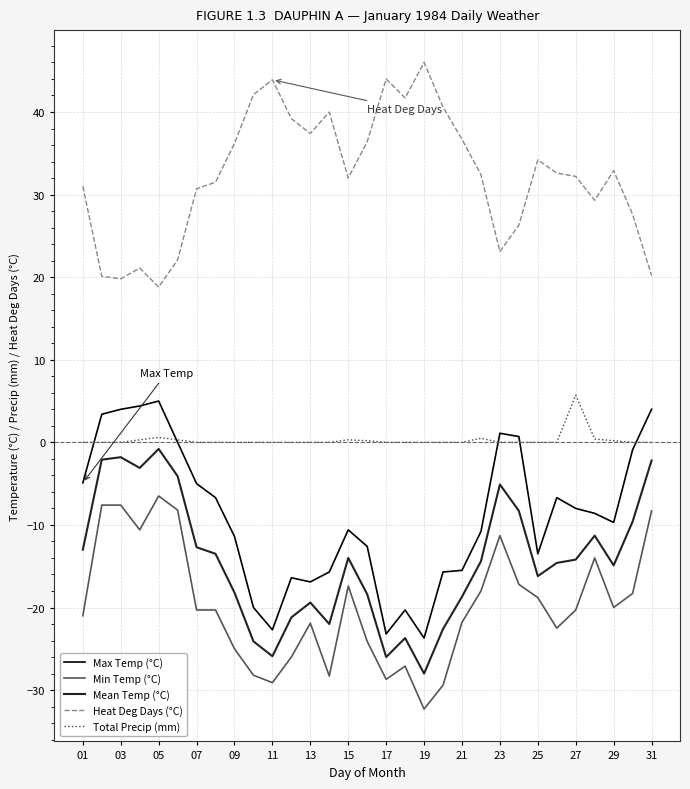

What is the lowest value of the Mean Temp (°C) series?

-28.0